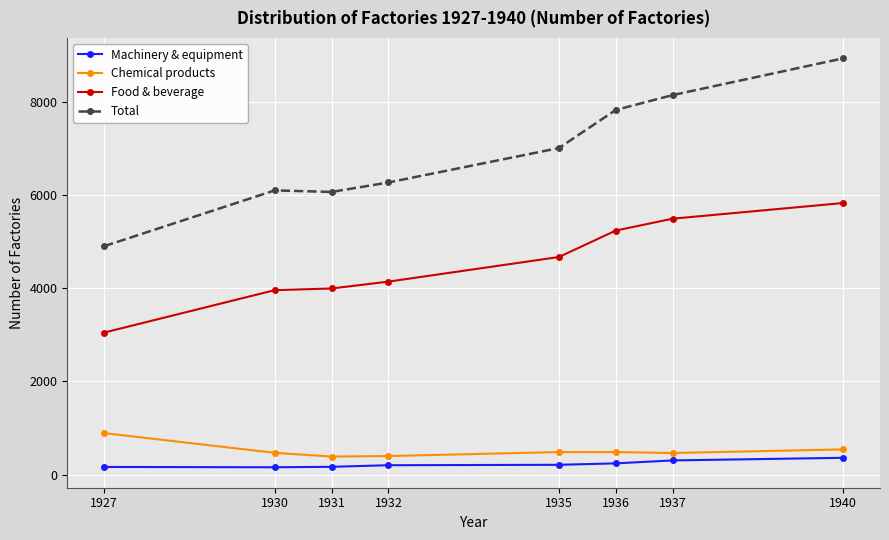

At which category does Total reach its first local peak?

1930